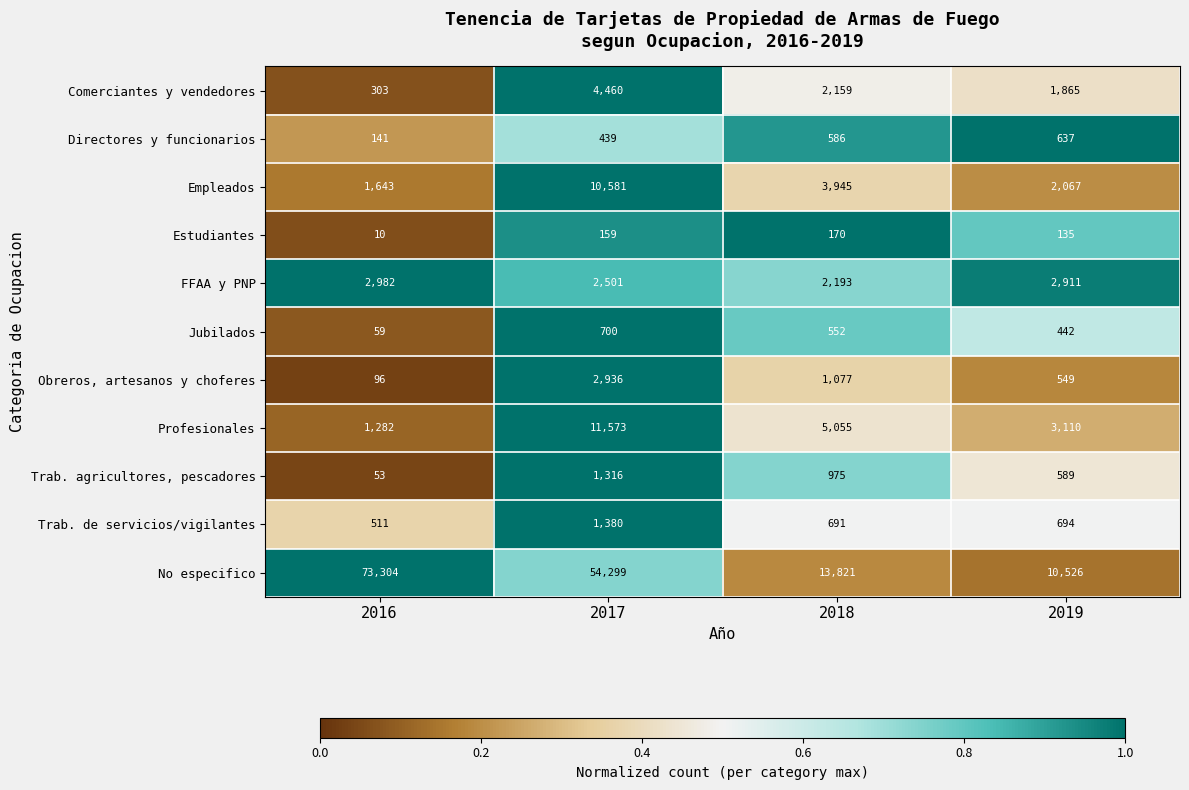

What is the difference between the maximum and second lowest values in the Jubilados series?

258